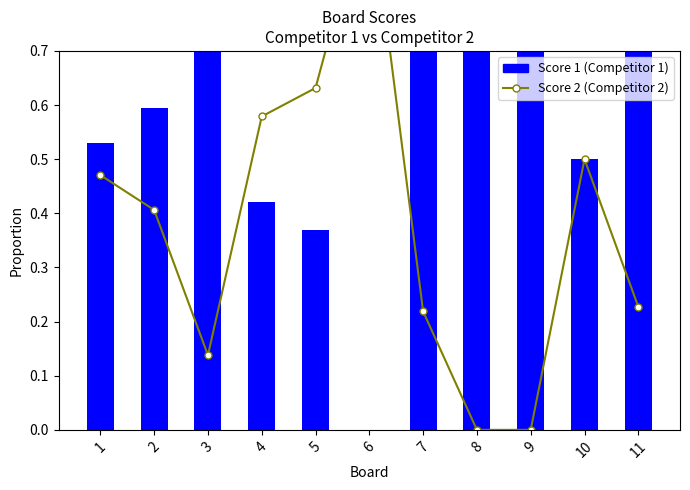

Which series has the largest total across all categories?

Score 1 (Competitor 1)